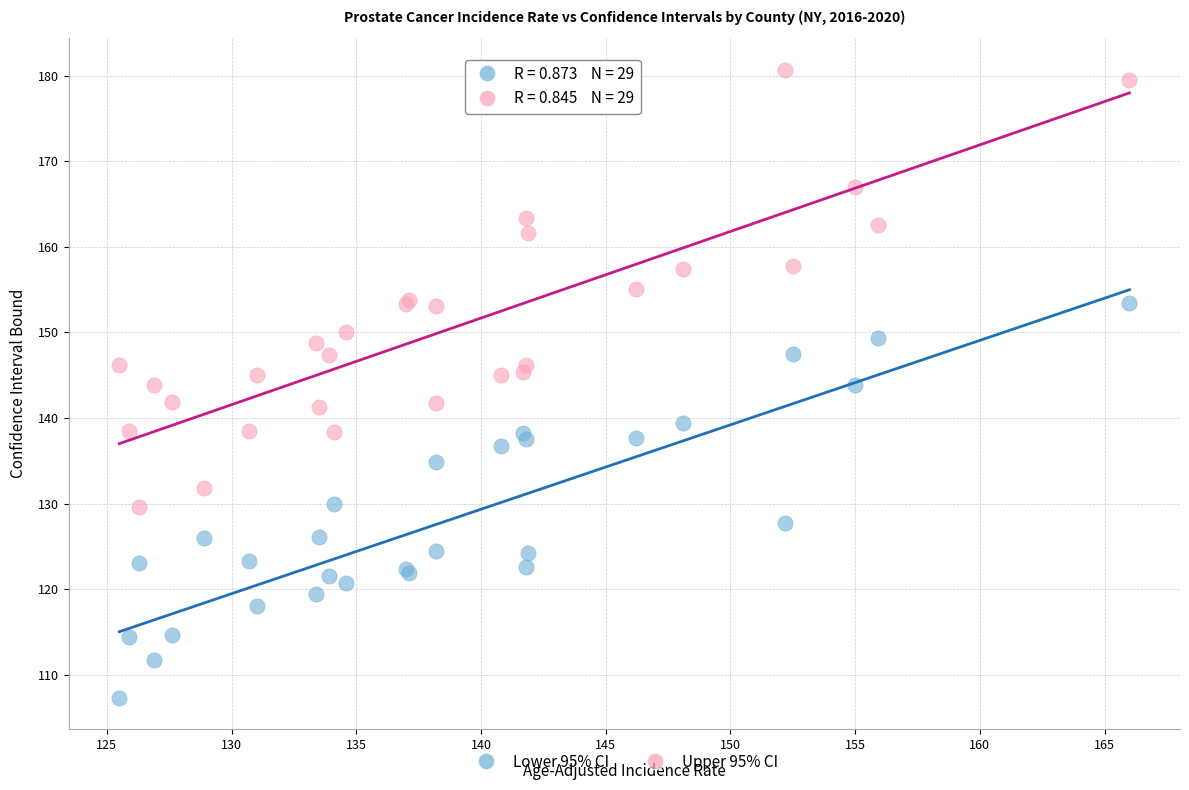

Which series contains the highest Y value?

Upper 95% CI